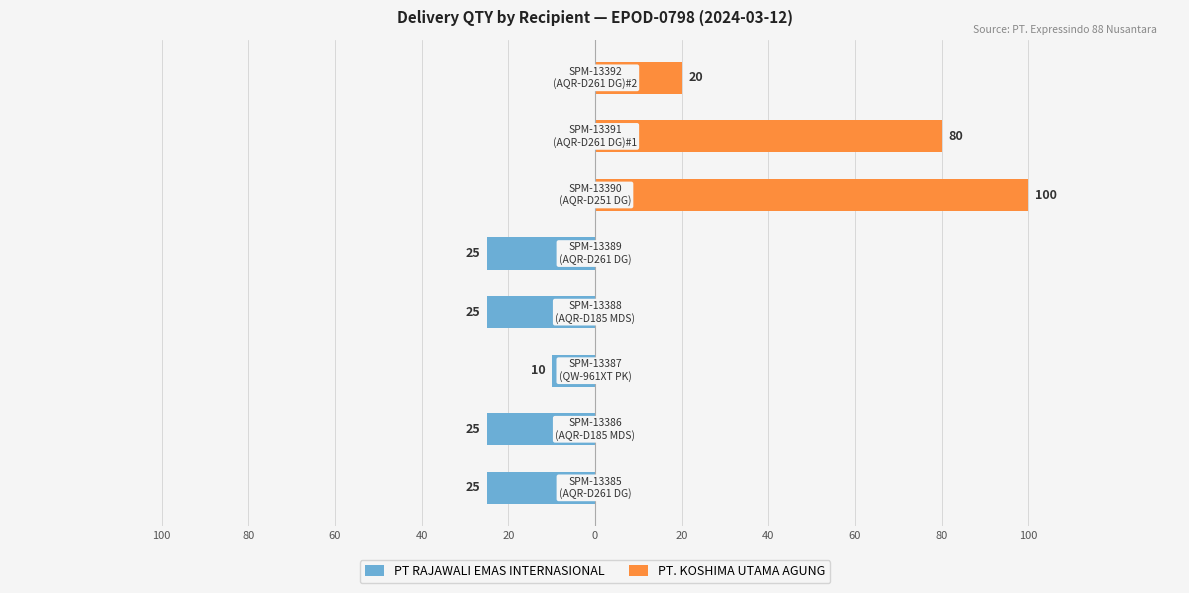

Reading left to right, extract all data points from this chart.

PT RAJAWALI EMAS INTERNASIONAL: -25	-25	-10	-25	-25	0	0	0
PT. KOSHIMA UTAMA AGUNG: 0	0	0	0	0	100	80	20